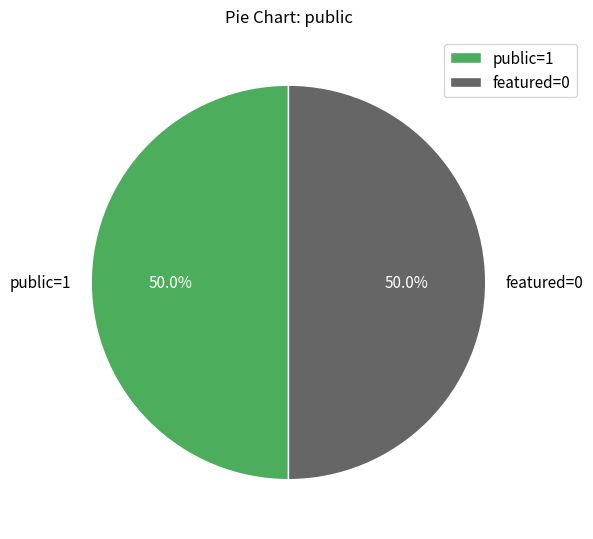

Approximately how many times larger is the value at featured=0 compared to public=1?

1.0